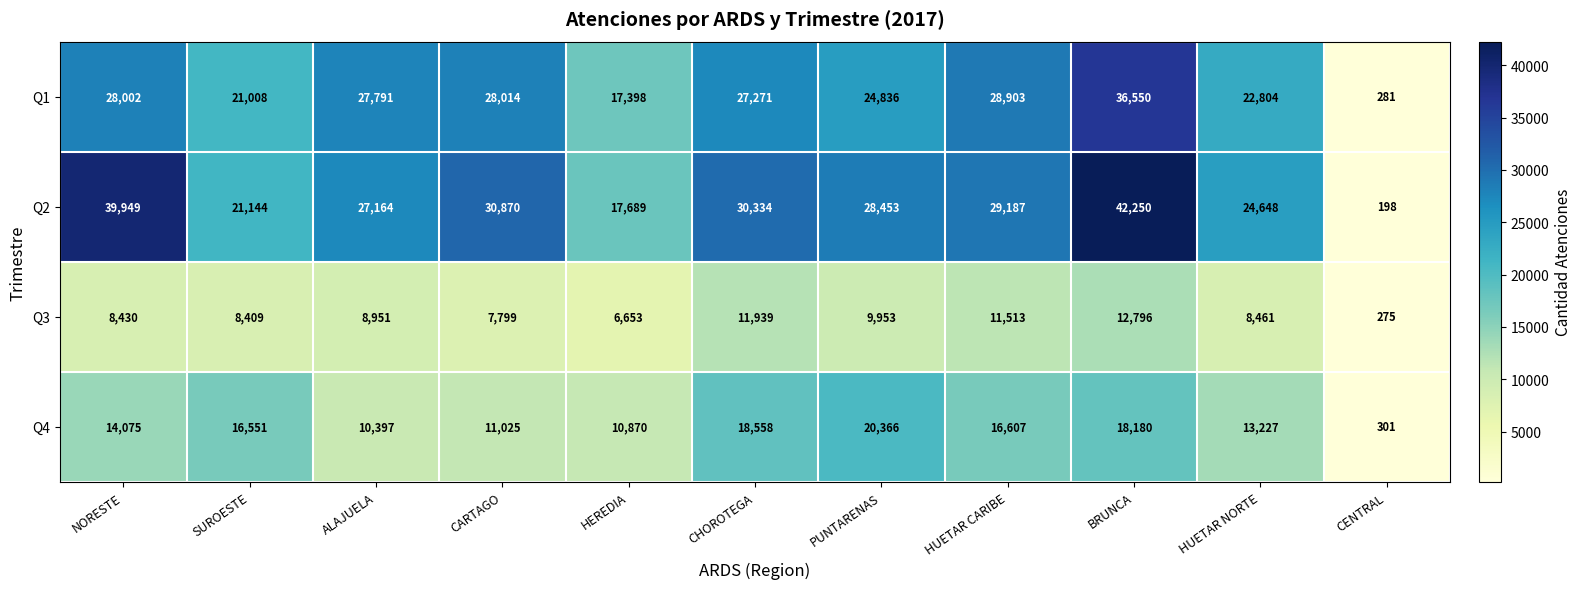

Which series has the largest total across all categories?

Q2